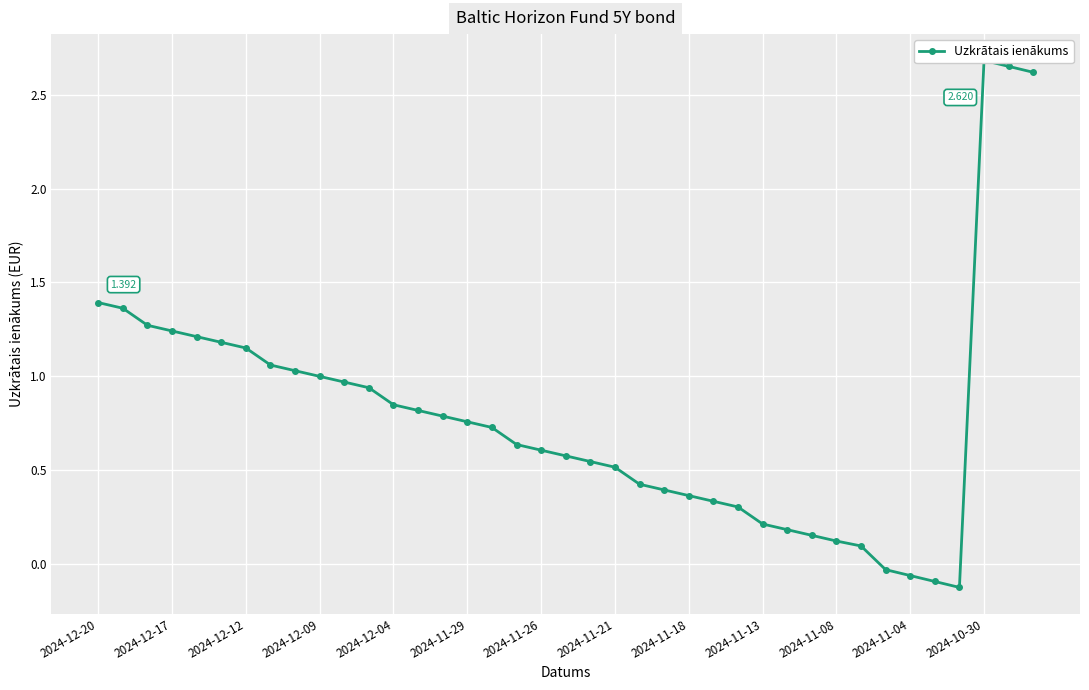

What is the change in value from 19 to 25?

-0.2